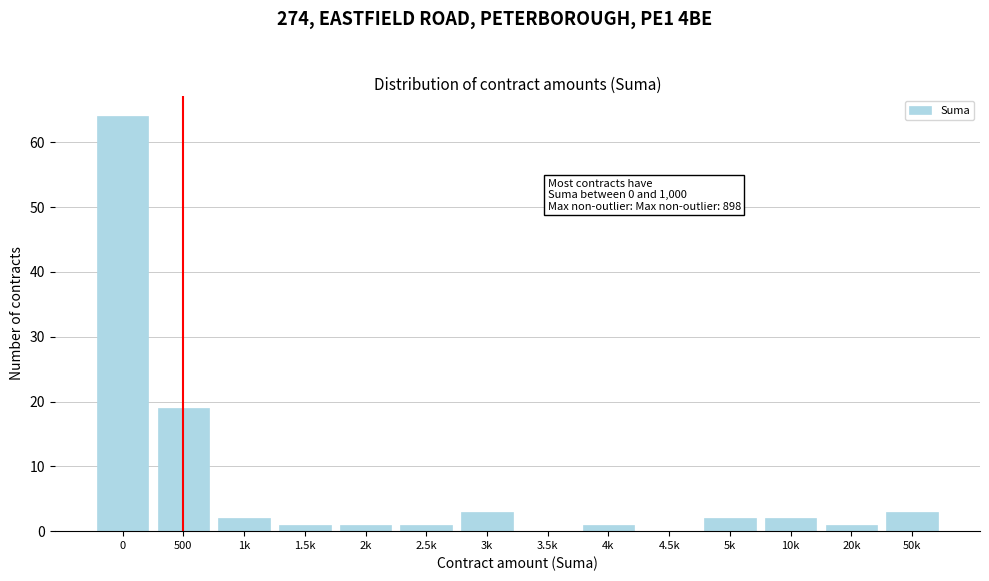

Reading left to right, list all the values displayed in this chart.

0=64	500=19	1k=2	1.5k=1	2k=1	2.5k=1	3k=3	3.5k=0	4k=1	4.5k=0	5k=2	10k=2	20k=1	50k=3